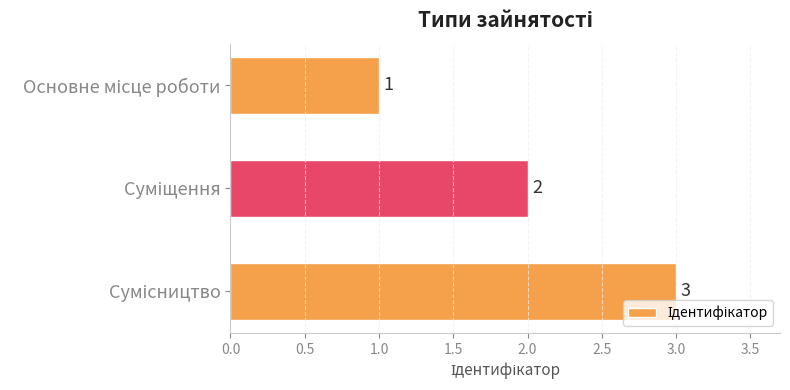

Count the values in the range 1 to 3.

3